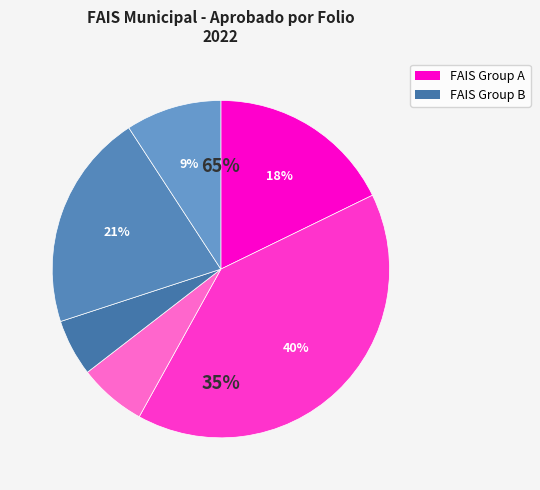

The SIN220202072181 slice represents 5% of the pie. True or false?

True